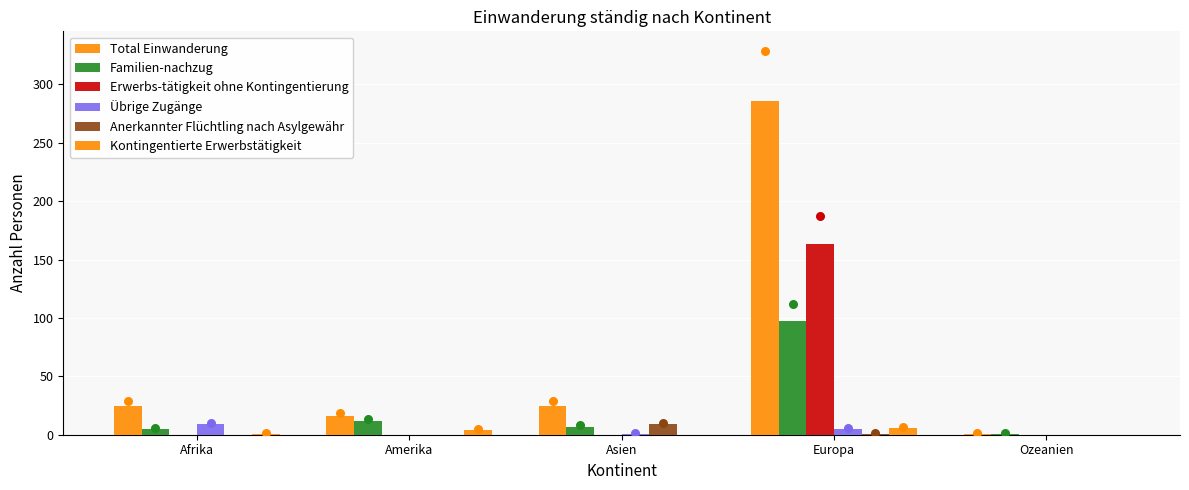

Which series contains the highest Y value?

Total Einwanderung